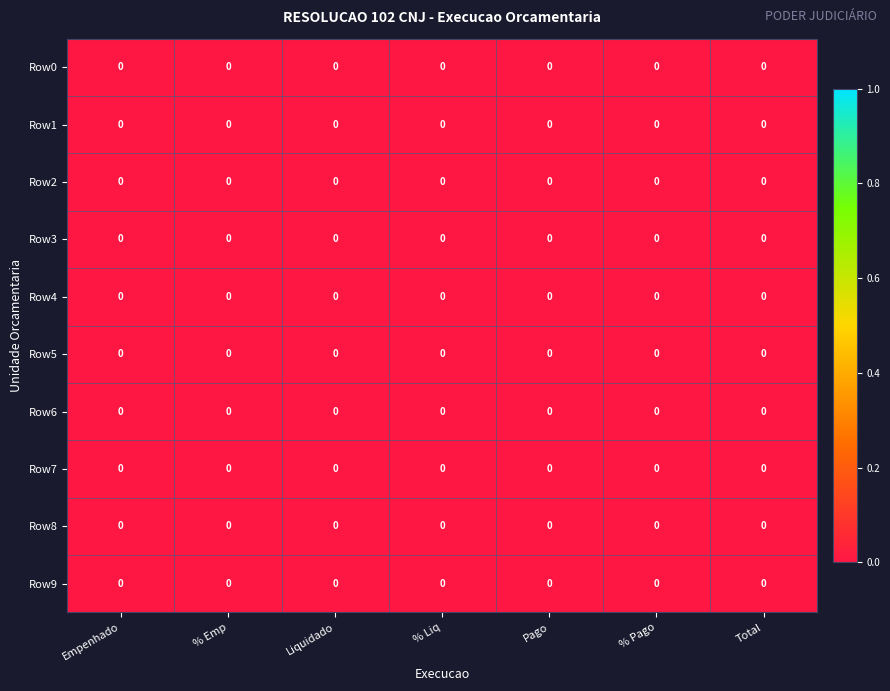

Between Liquidado and % Emp, which is larger?

% Emp